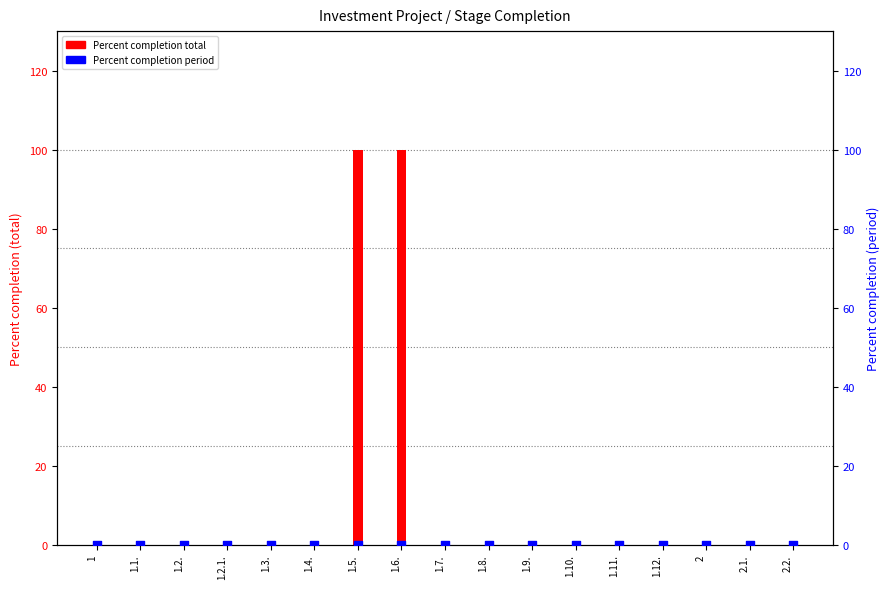

At which category is the sum across all series the highest?

1.5.